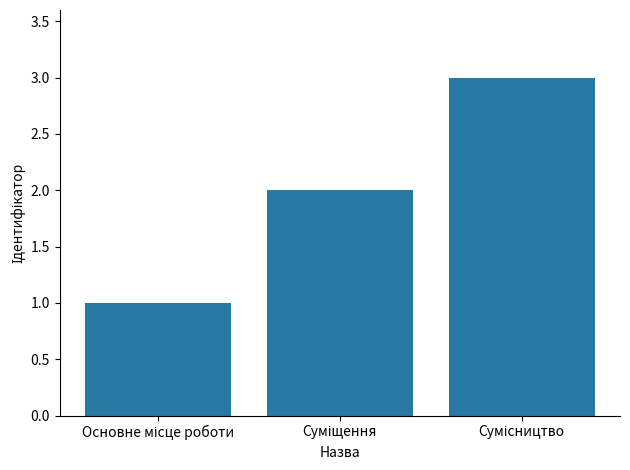

What is the difference between the maximum and minimum values?

2